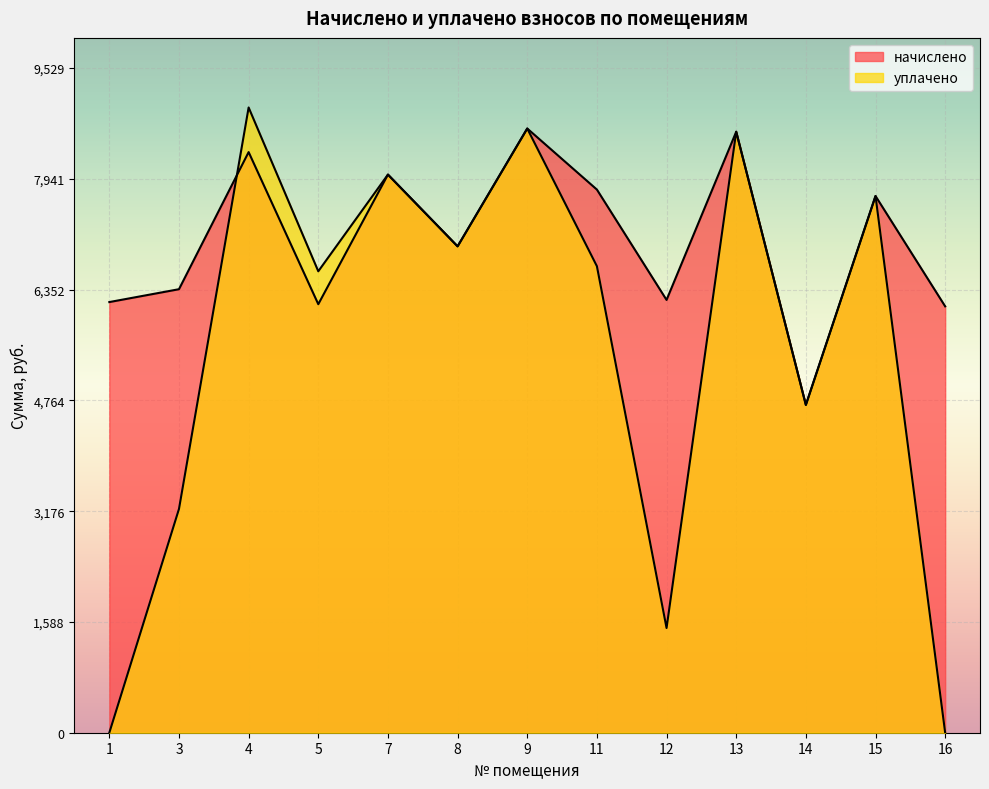

The уплачено series shows 3546.0 at 8. True or false?

False